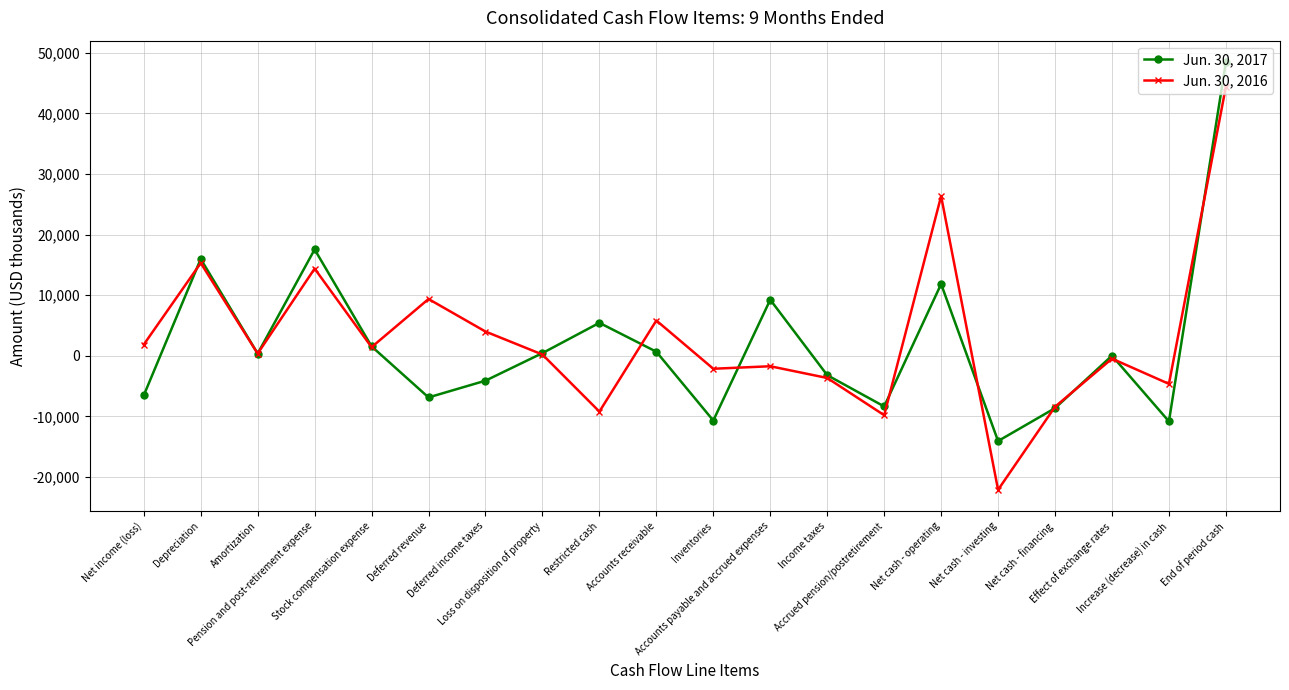

What is the label of the 3rd point from the left?

Amortization